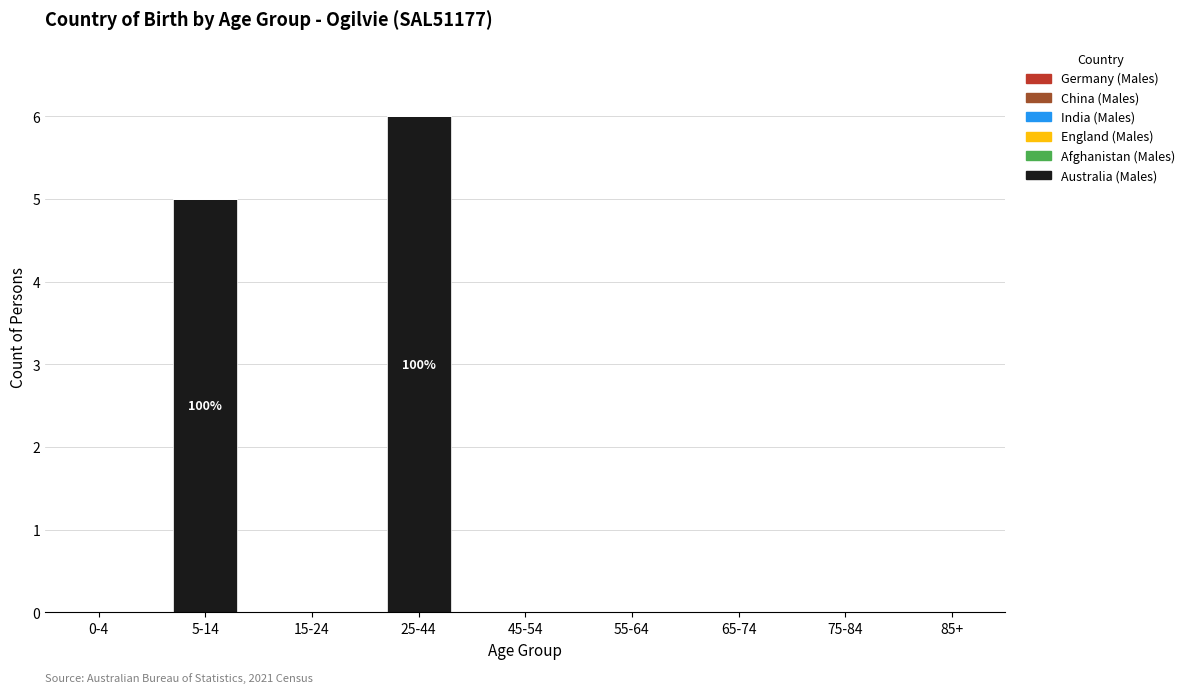

What is the greatest value displayed?

6